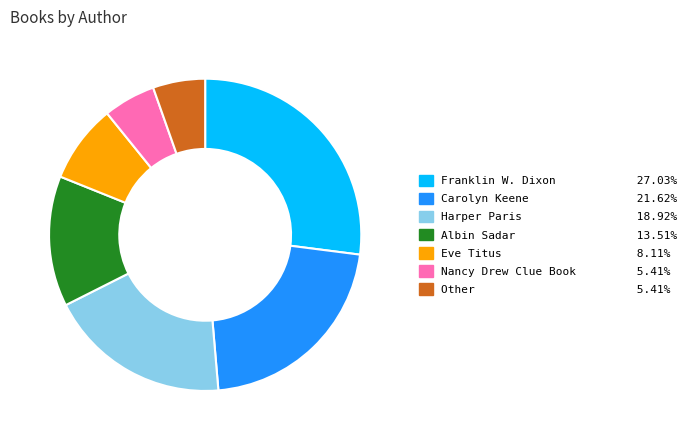

Is there a majority slice in this chart?

No